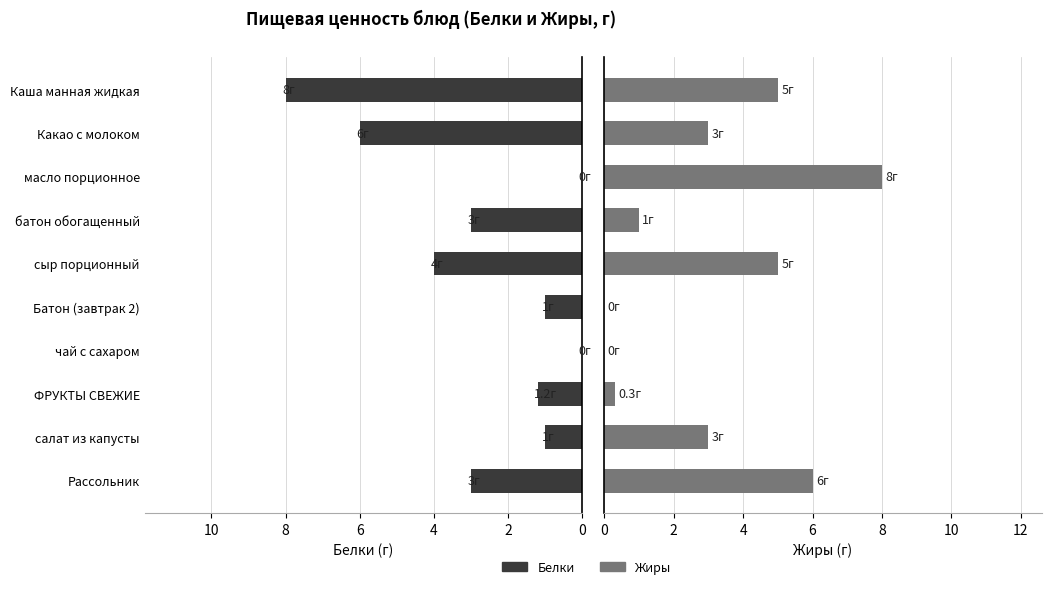

What is the maximum value for Жиры?

8.0